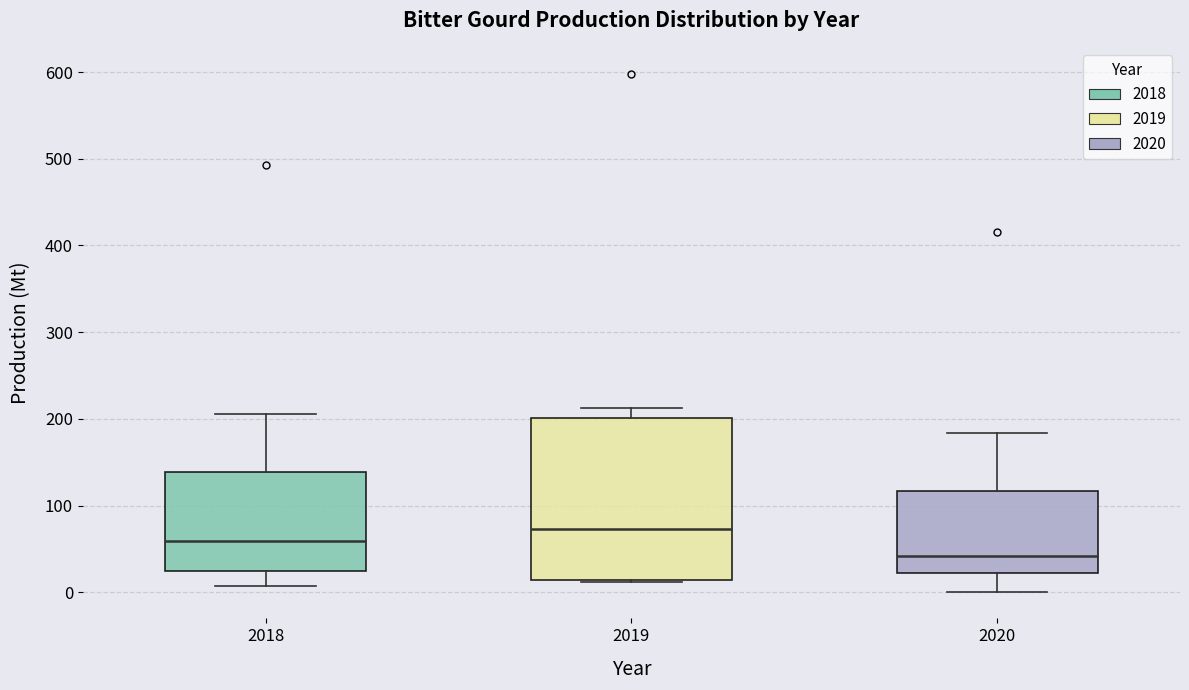

Which box's median line is the lowest?

2020